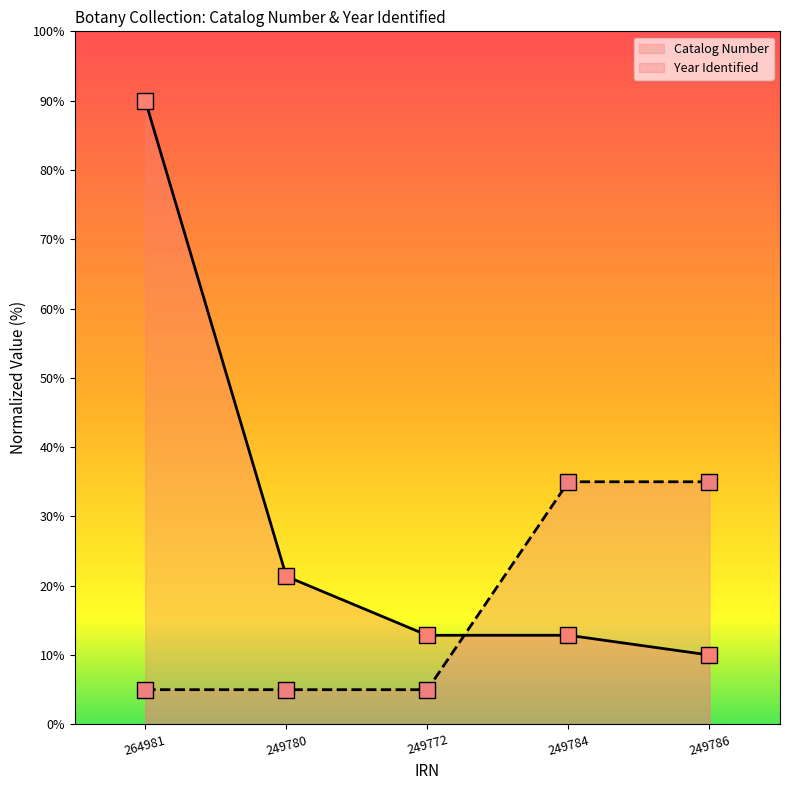

Is the value of Year Identified at 249780 greater than the value of Catalog Number at 249772?

No